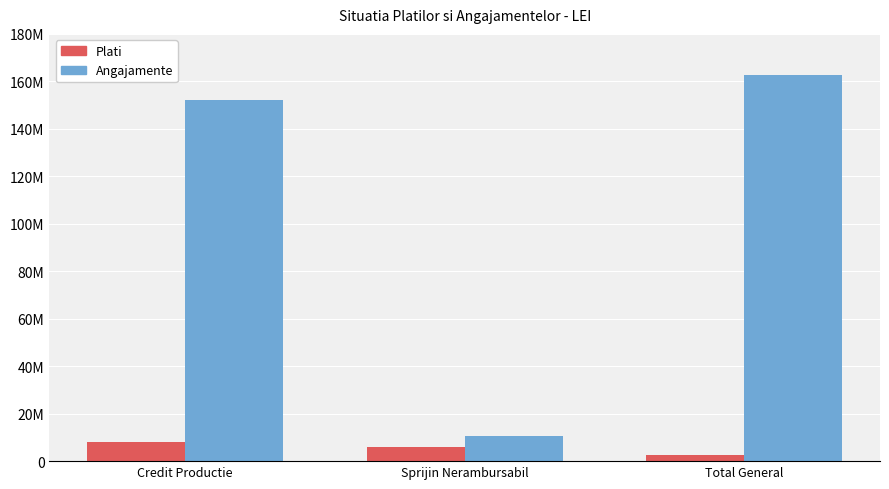

Which series has the largest range (max minus min)?

Angajamente